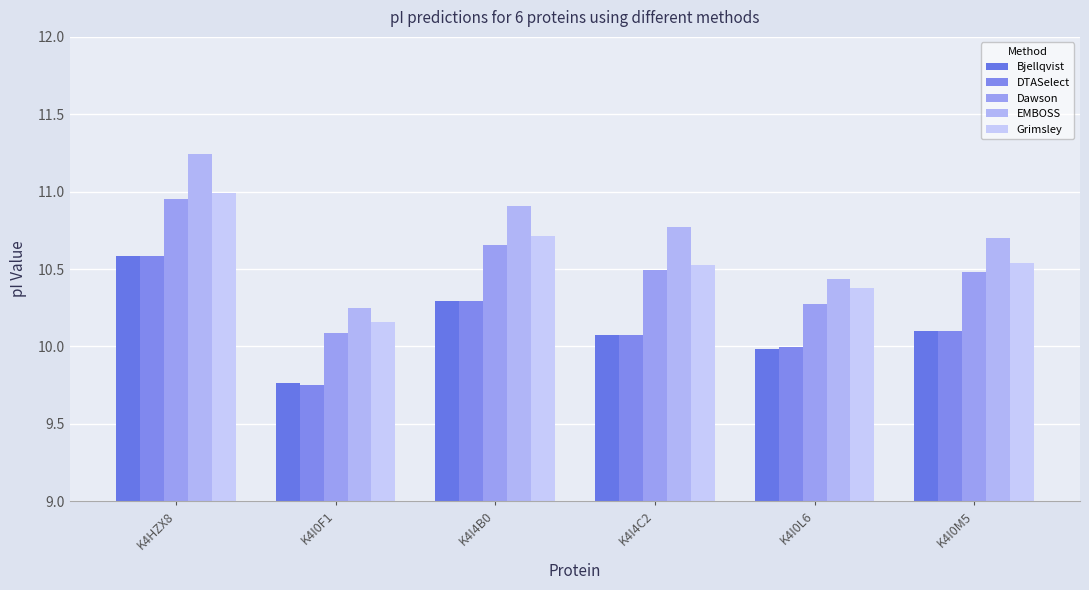

Which series has the largest range (max minus min)?

EMBOSS